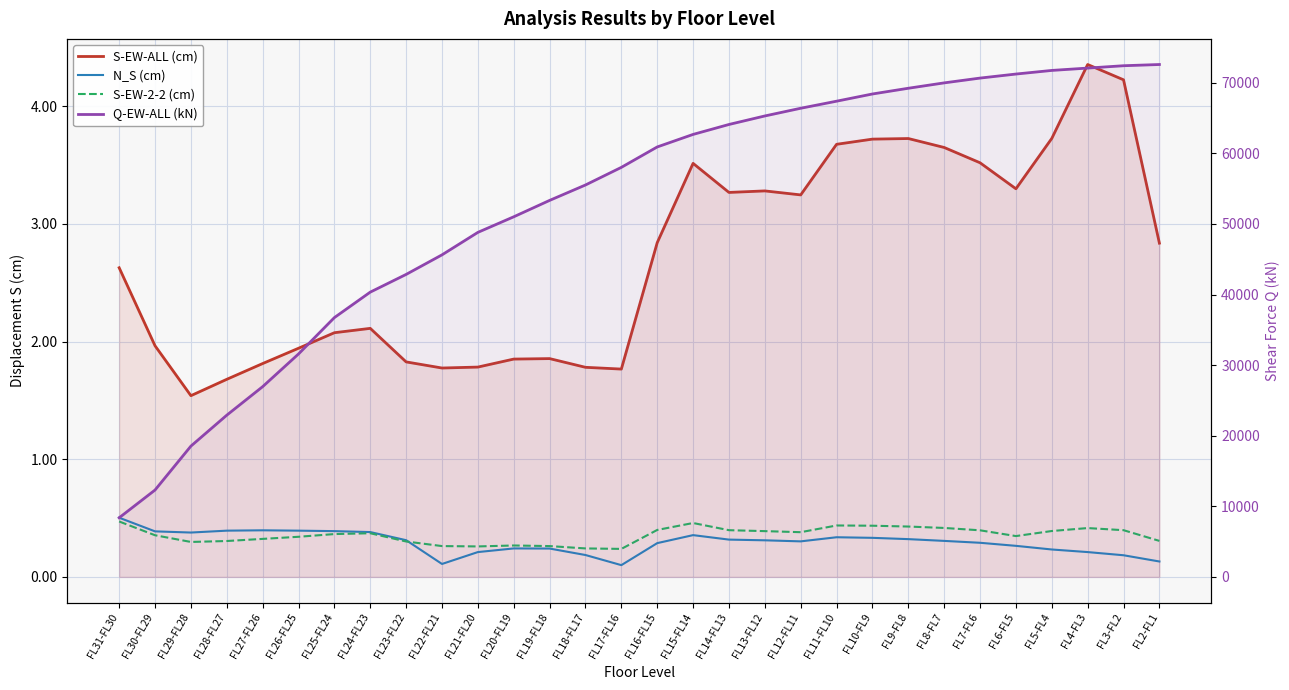

Count the number of data series in this chart.

4